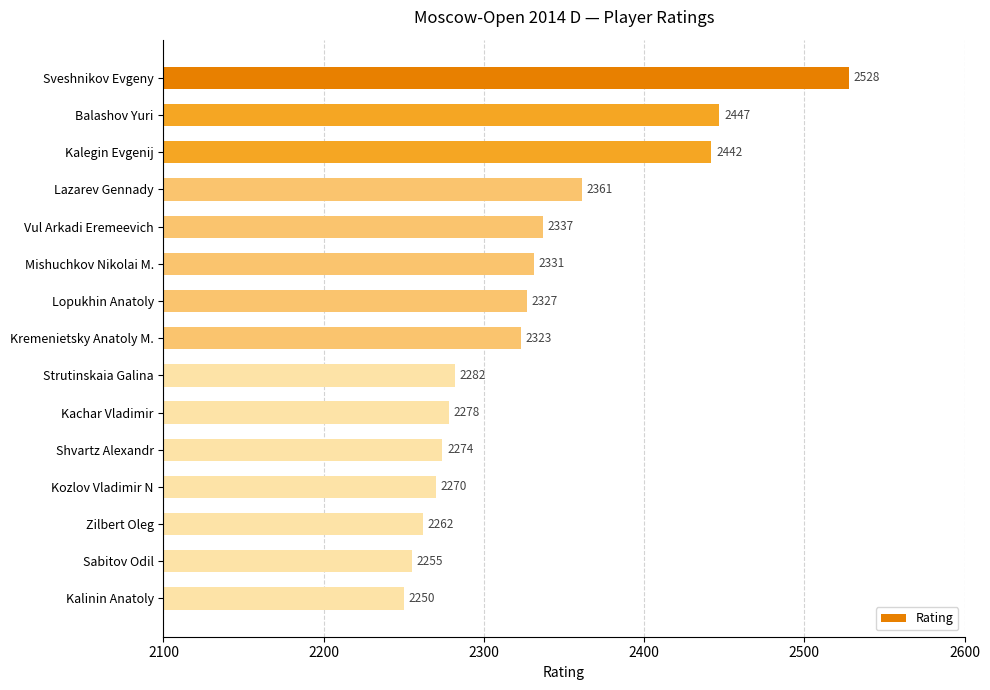

Which has a higher value, Balashov Yuri or Kalegin Evgenij?

Balashov Yuri